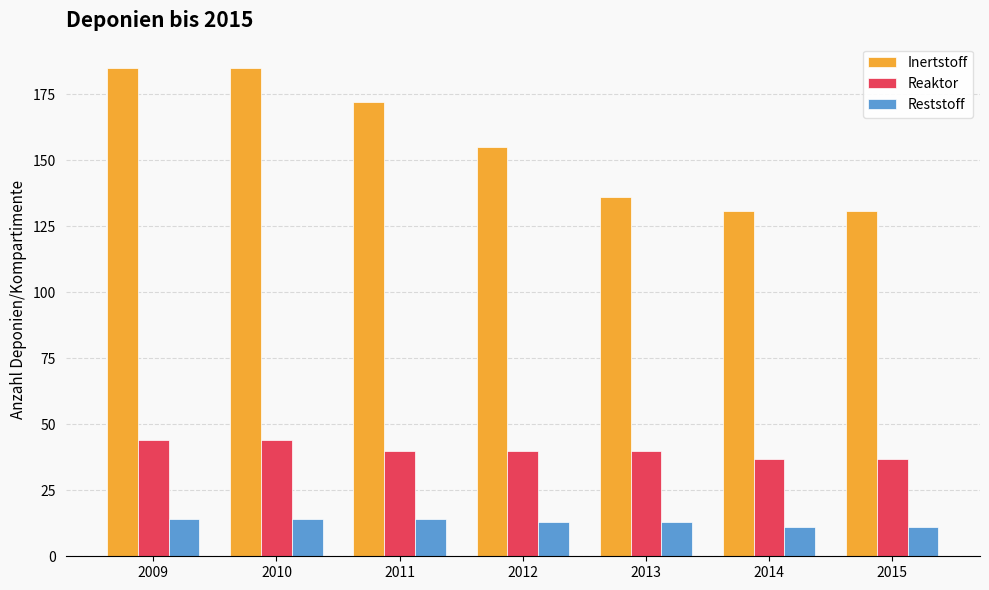

At 2013, list the series in order from largest to smallest.

Inertstoff, Reaktor, Reststoff